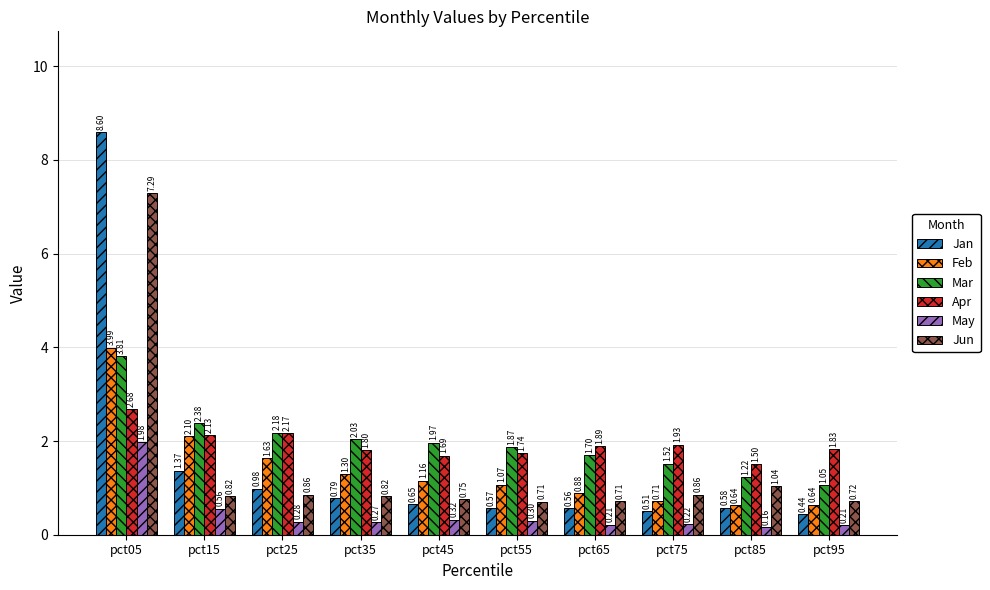

Between pct85 and pct95, which series saw the biggest shift?

Apr